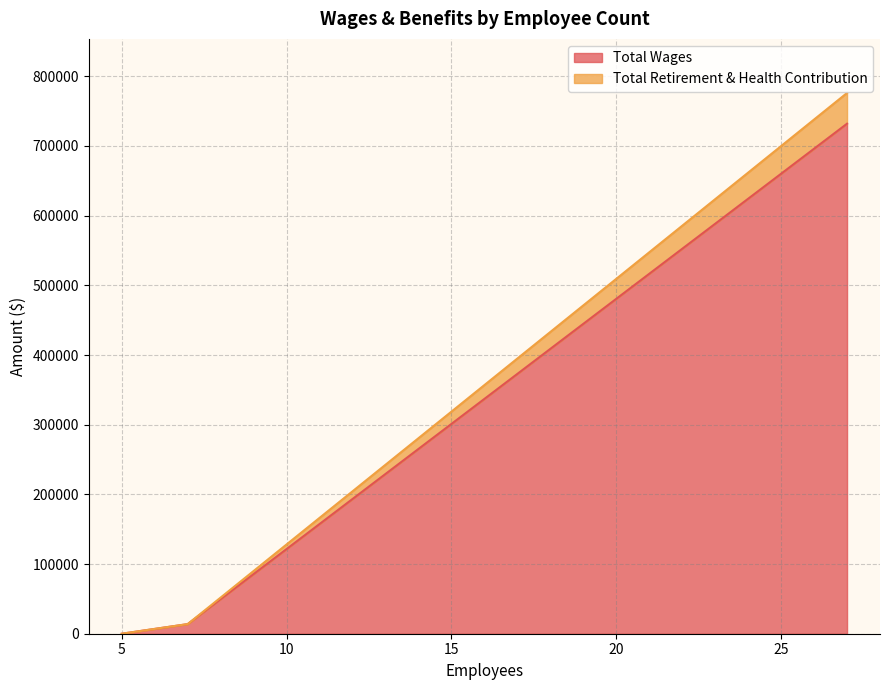

Does the chart have visible grid lines?

Yes